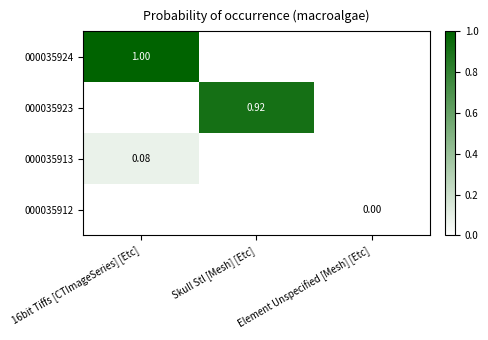

What is the spread (max minus min) of values at 16bit Tiffs [CTImageSeries] [Etc]?

0.9